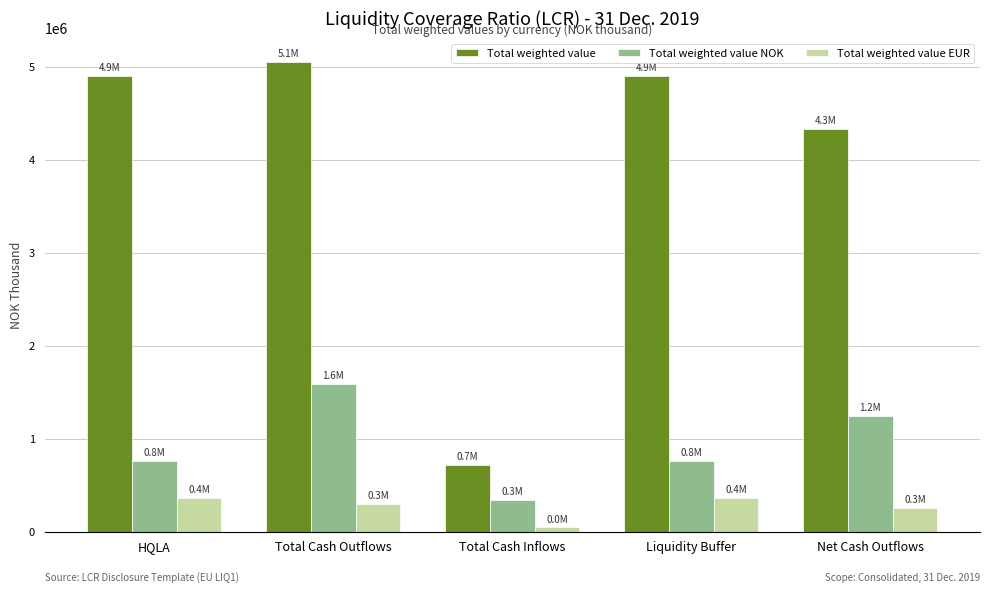

What is the difference between the second highest and minimum values in the Total weighted value EUR series?

312985.7